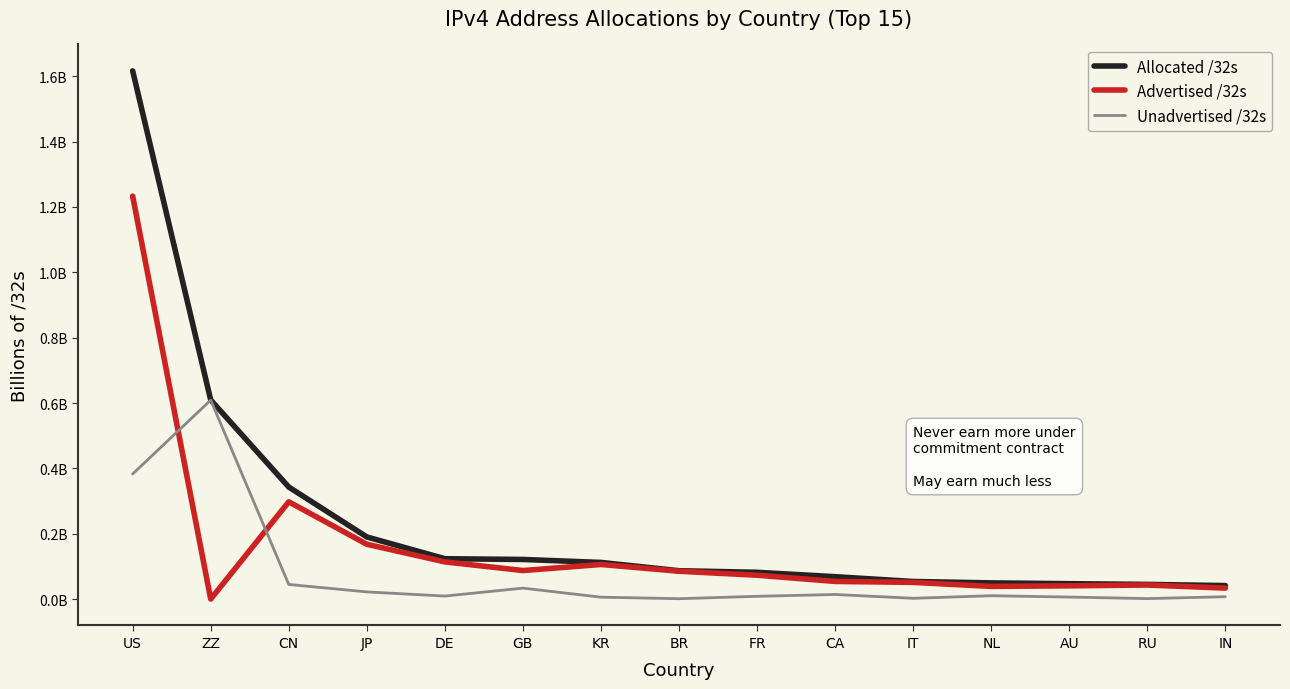

Is this an area chart (filled region under the line)?

No